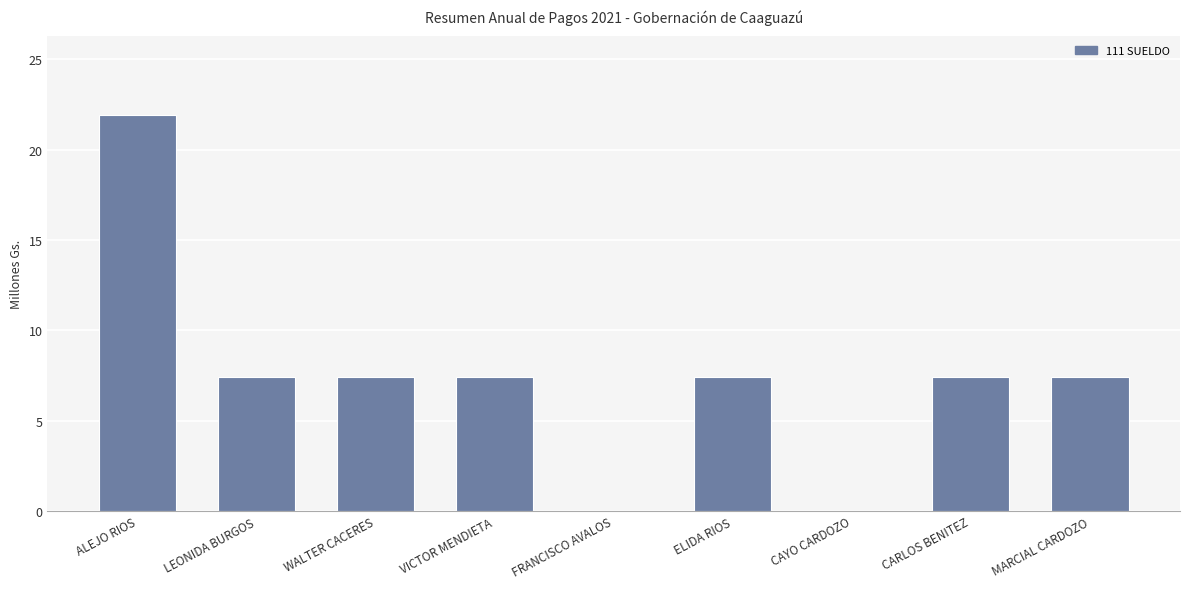

What is the sum of all values?

66.5